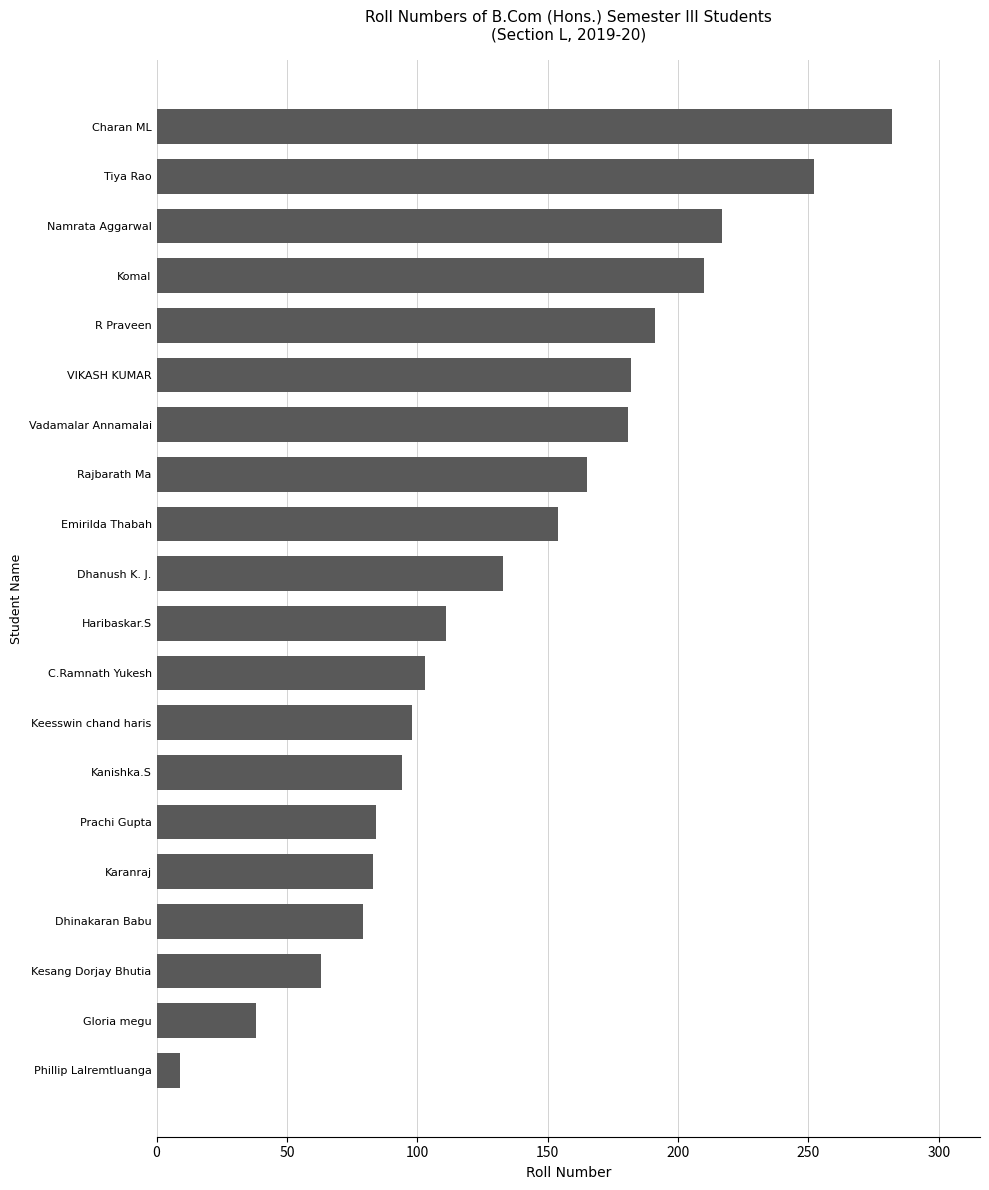

Approximately how many times larger is the value at Tiya Rao compared to Rajbarath Ma?

1.5